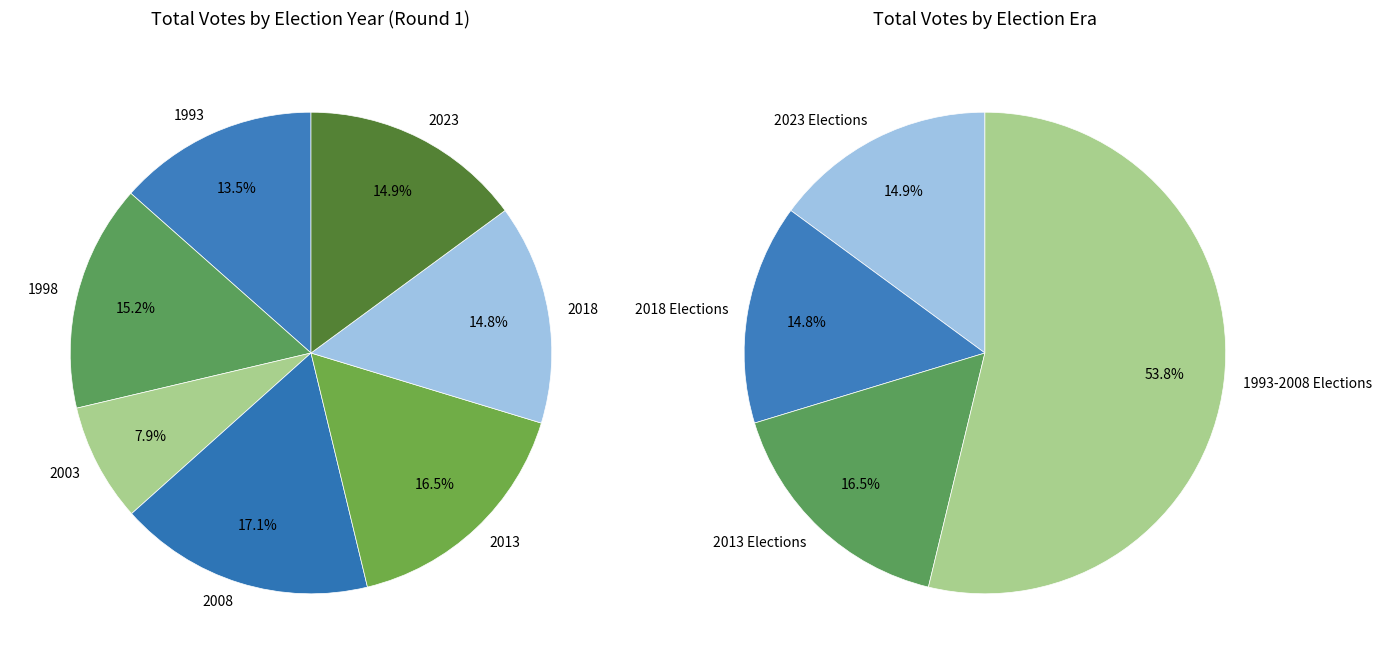

Is it true that 2023-02-05 is 19% of the pie?

False